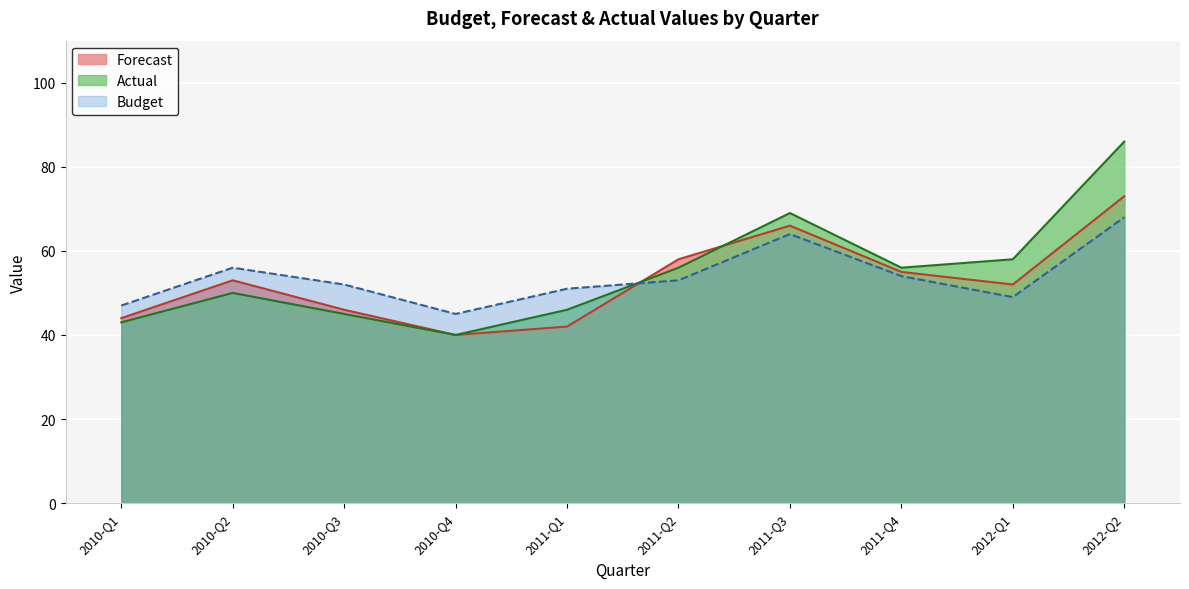

What value does the Actual series have at 2012-Q2?

86